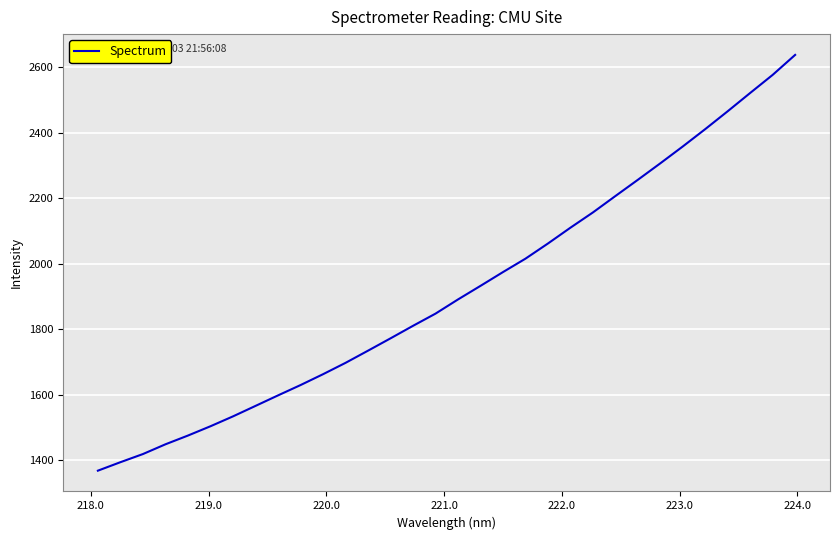

What is the greatest value displayed?

2637.2